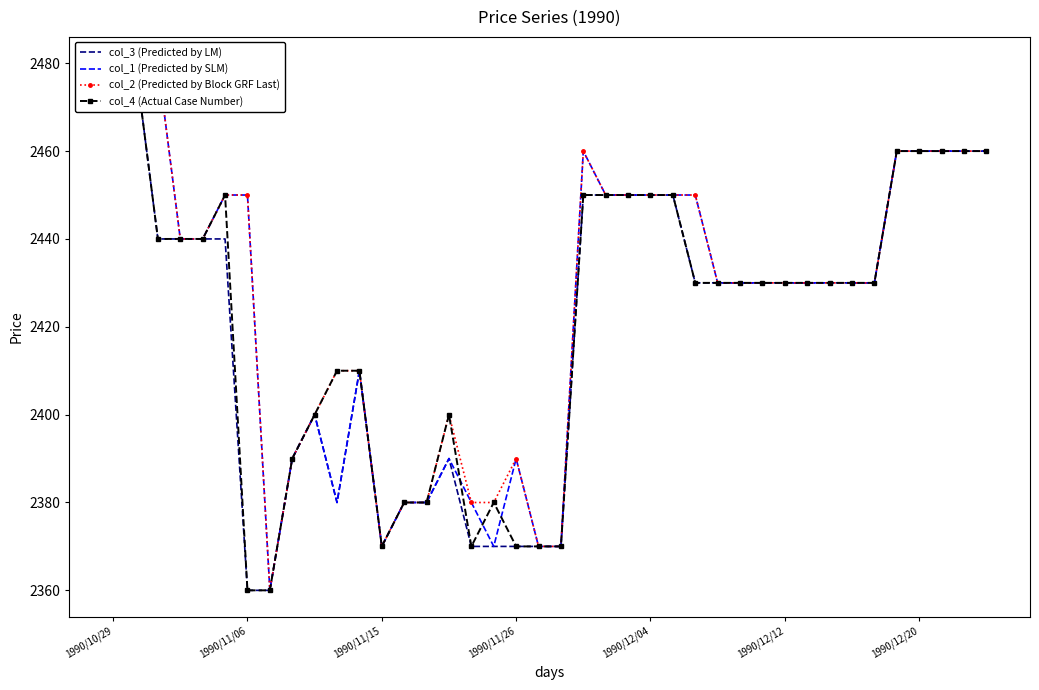

How many categories are shown in the chart?

40